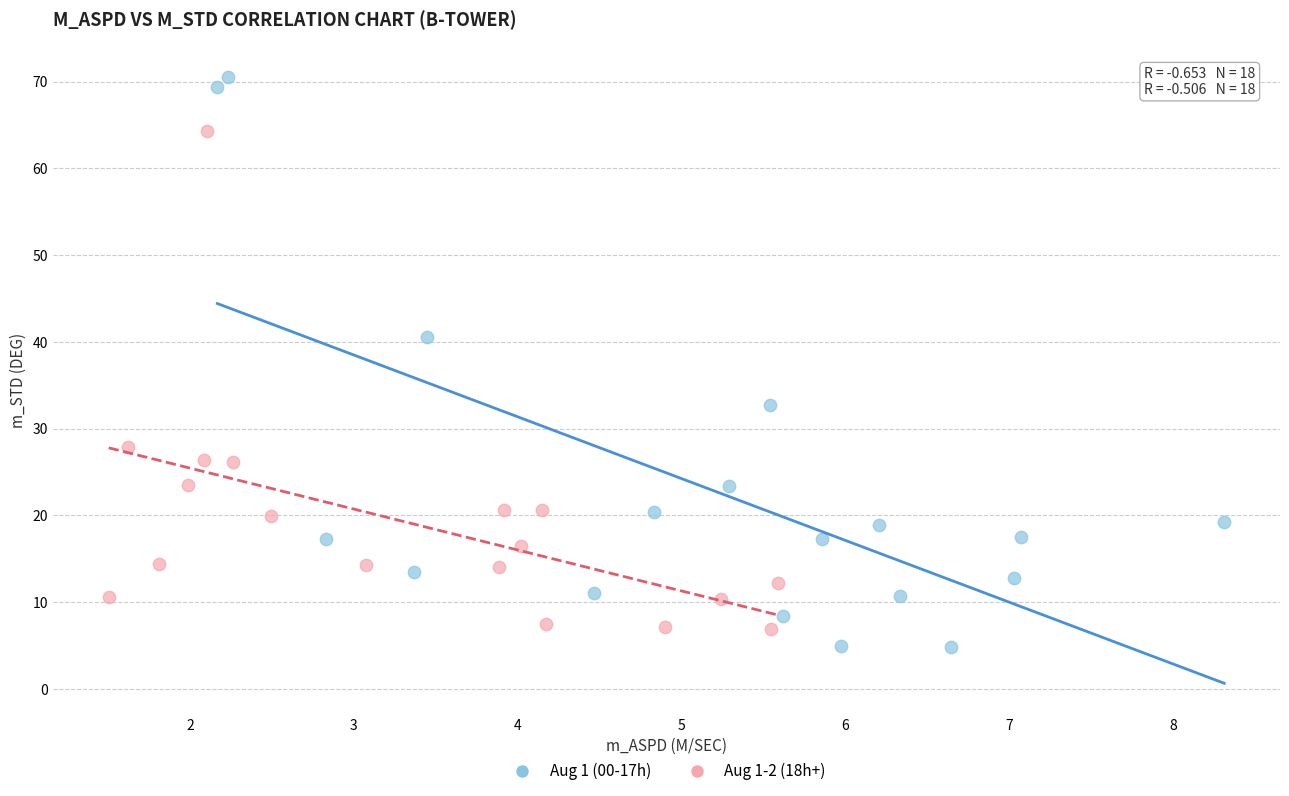

Which series contains the highest Y value?

Aug 1 (00-17h)